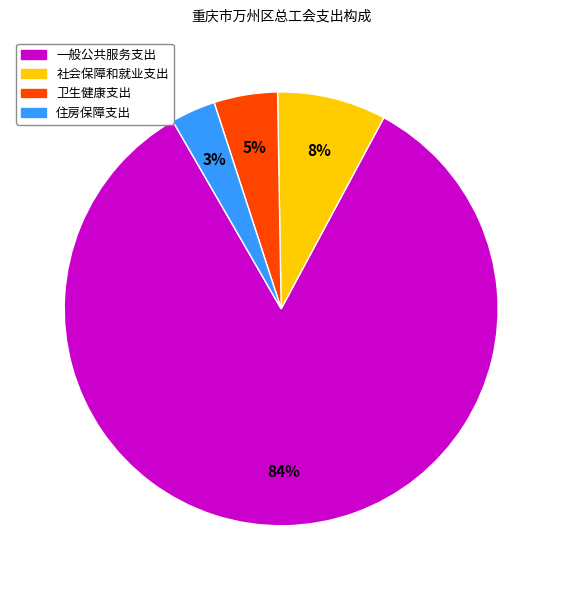

The 一般公共服务支出 slice represents 84% of the pie. True or false?

True